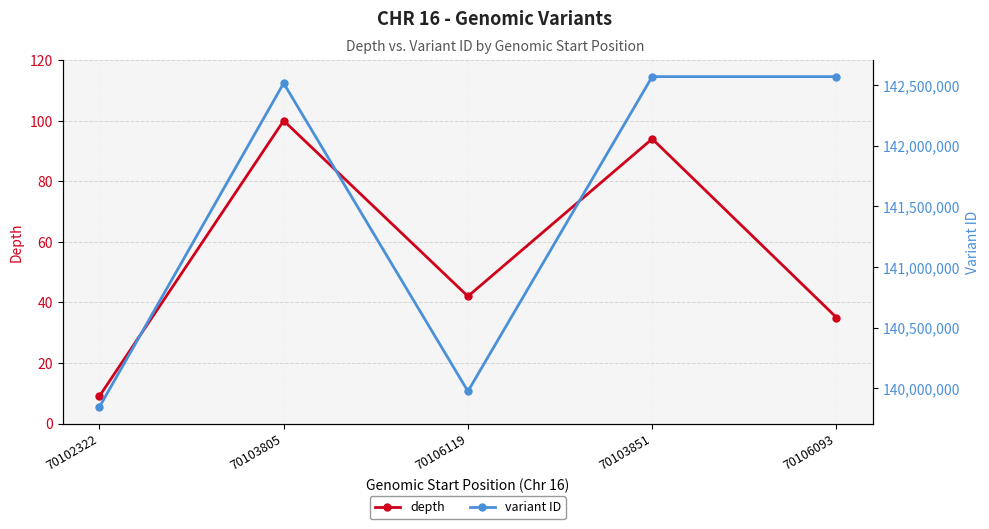

True or false: depth and variant ID cross at least once.

False